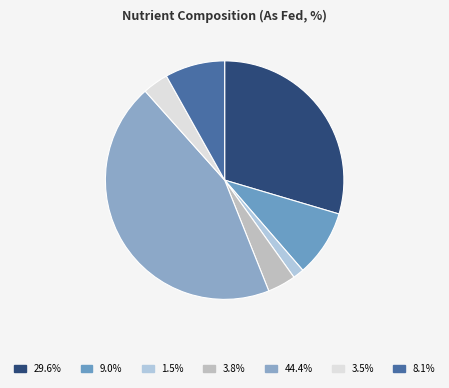

Is there a majority slice in this chart?

No